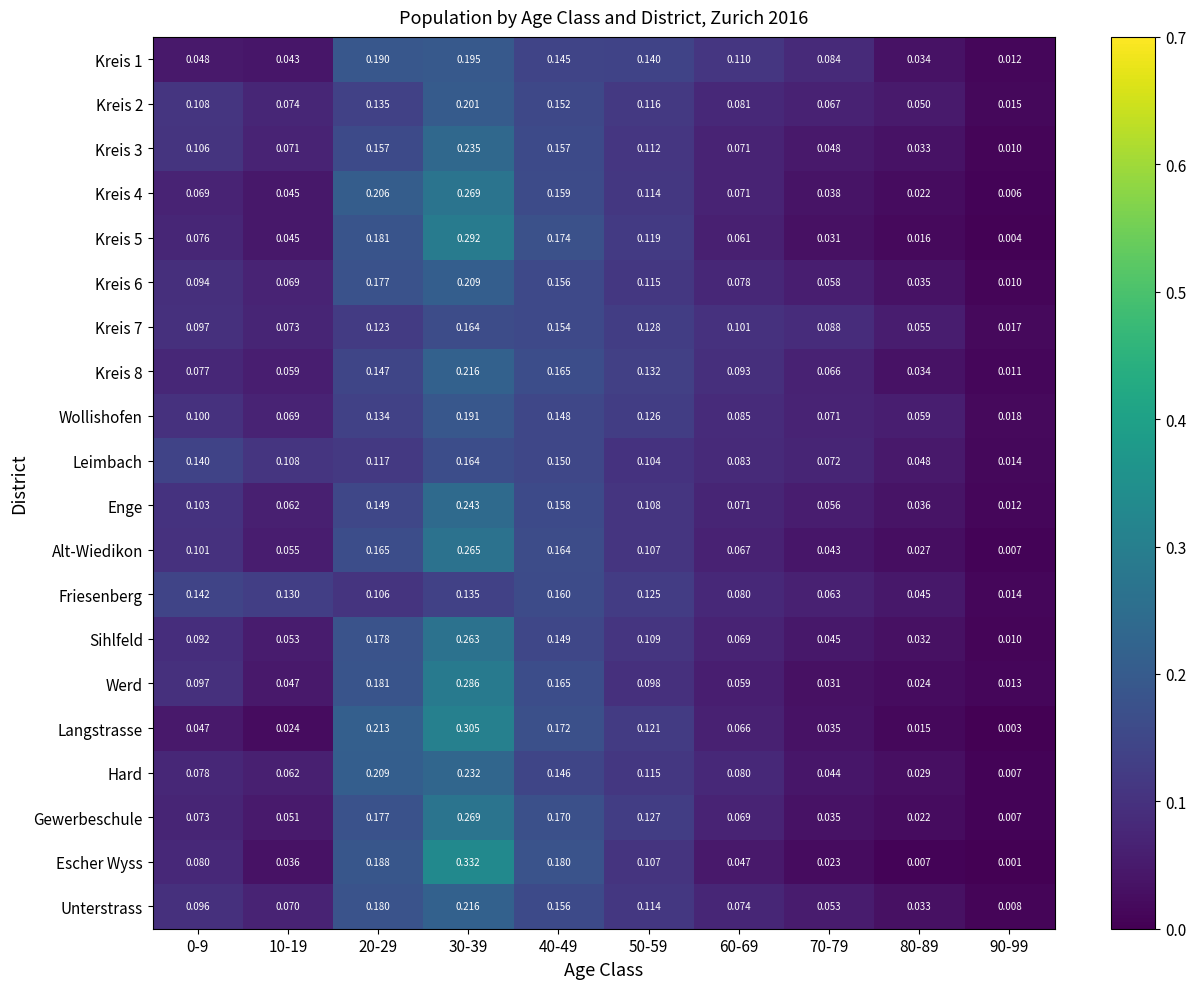

Is the value of Kreis 5 at 50-59 greater than the value of Escher Wyss at 10-19?

Yes